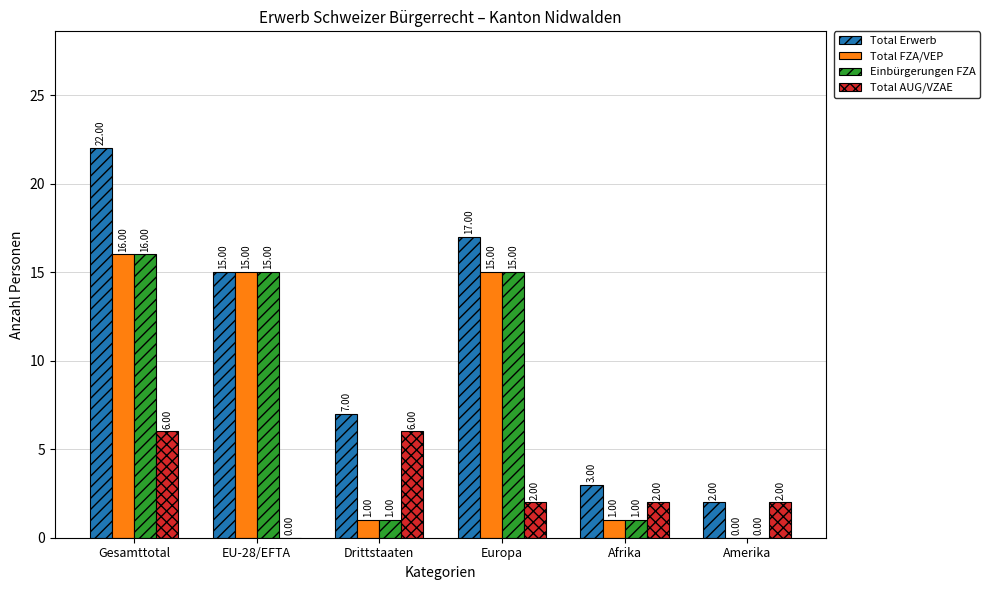

Which series has the widest spread of values?

Total Erwerb